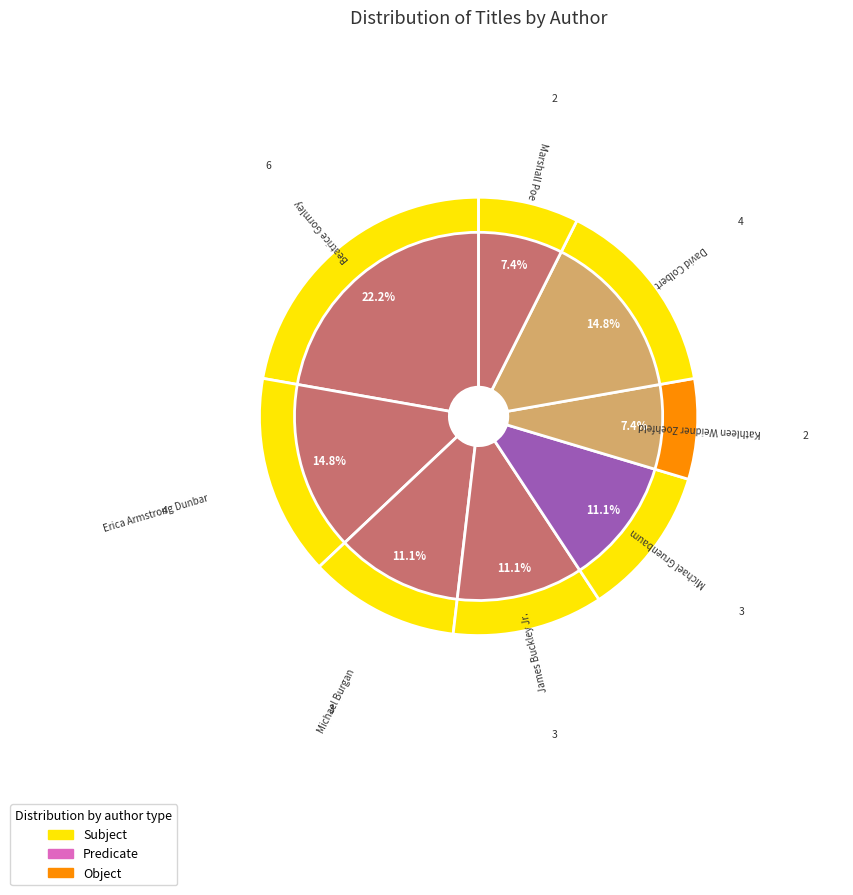

The Kathleen Weidner Zoehfeld slice represents 15% of the pie. True or false?

False